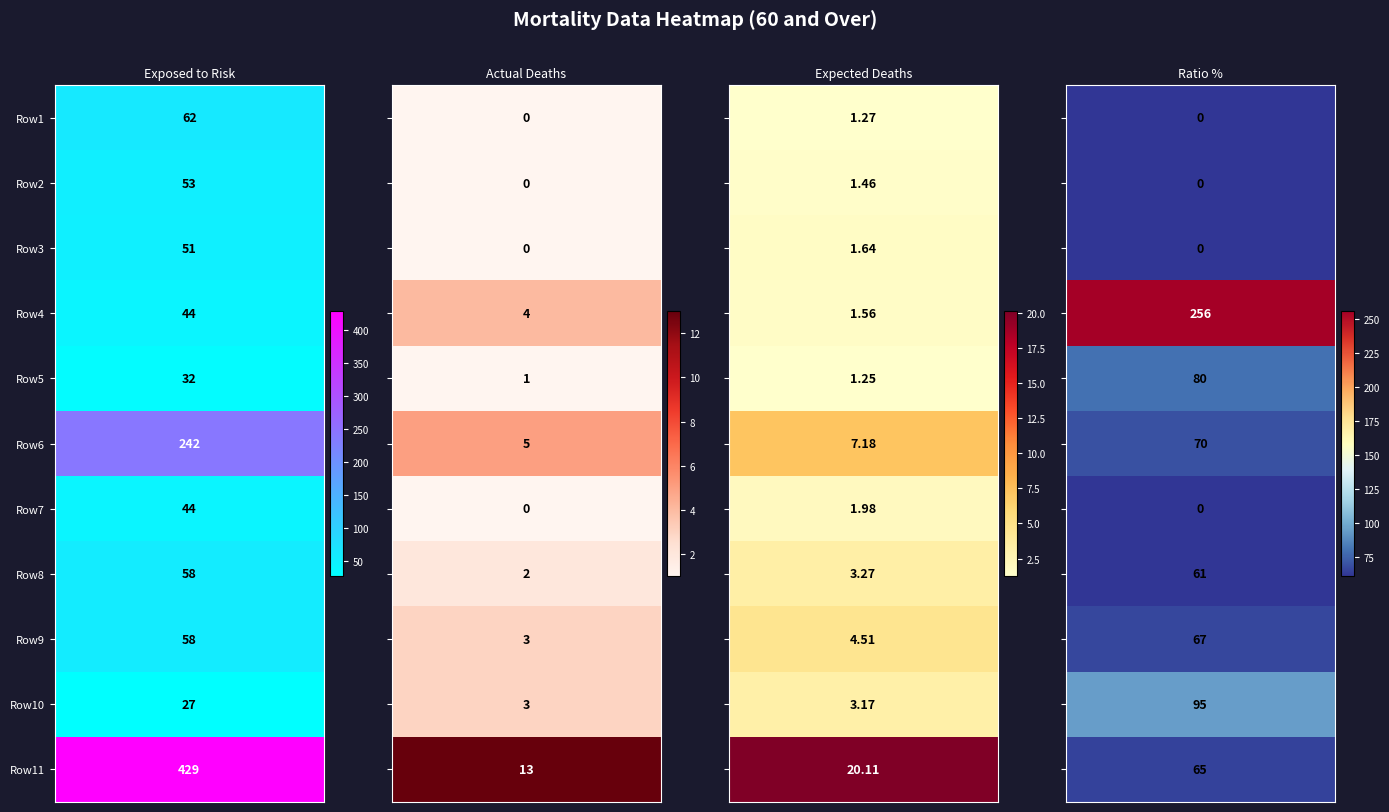

Between 7 and 4, which is larger?

7